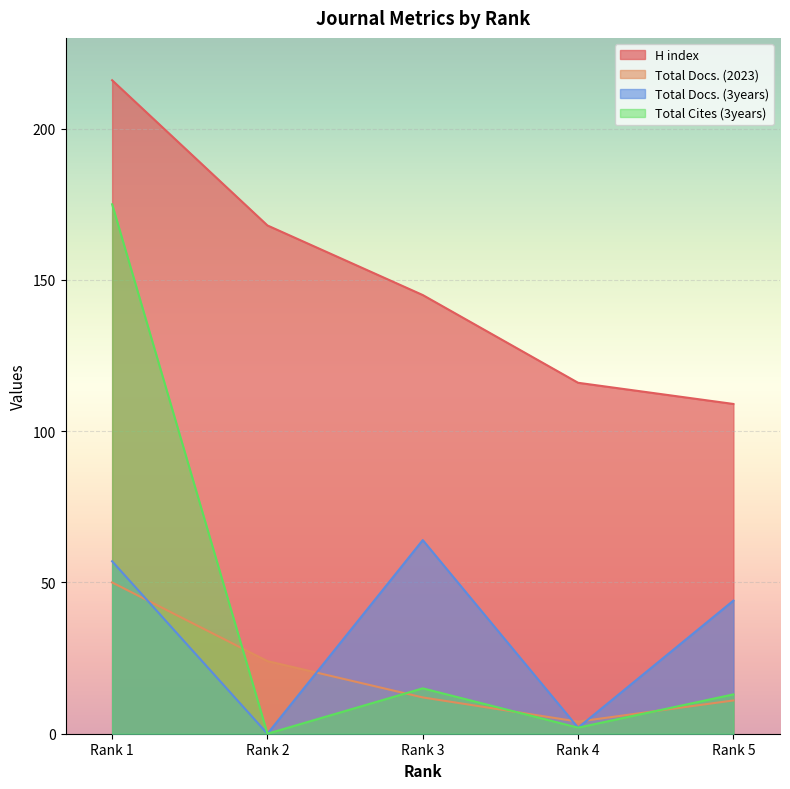

Does the chart display data point markers on the line(s)?

No